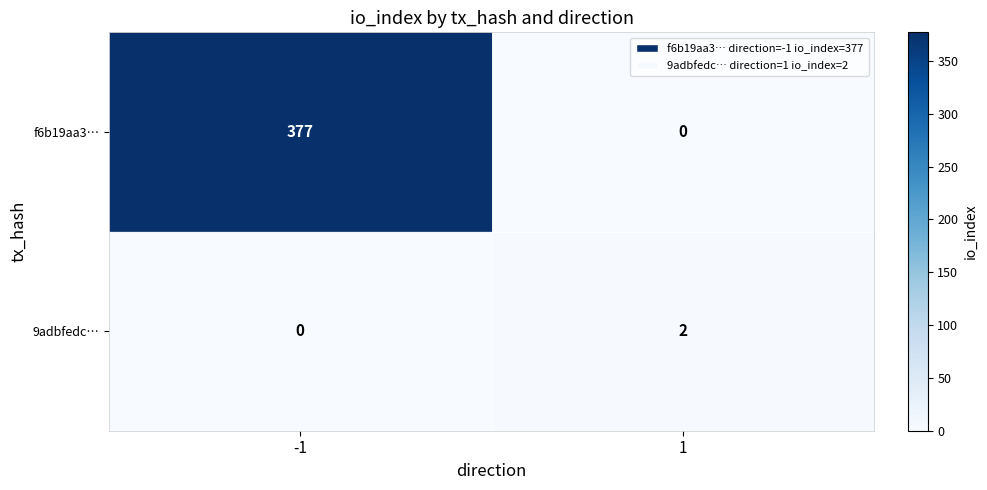

List the series in order of their peak value, highest first.

f6b19aa3…, 9adbfedc…